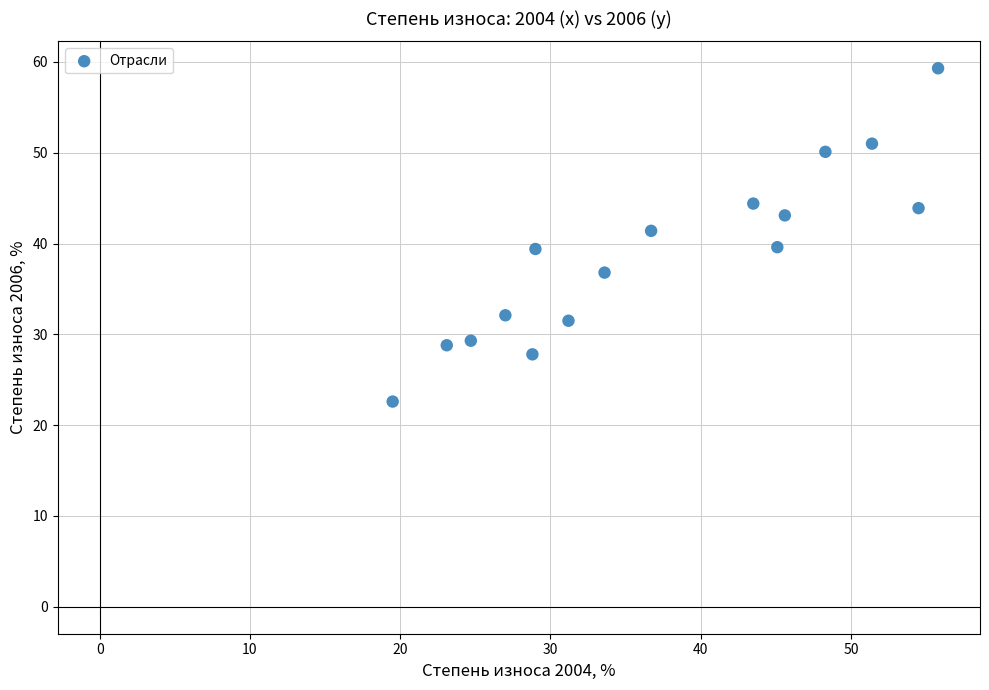

What is the range of Y values (max minus min)?

36.7